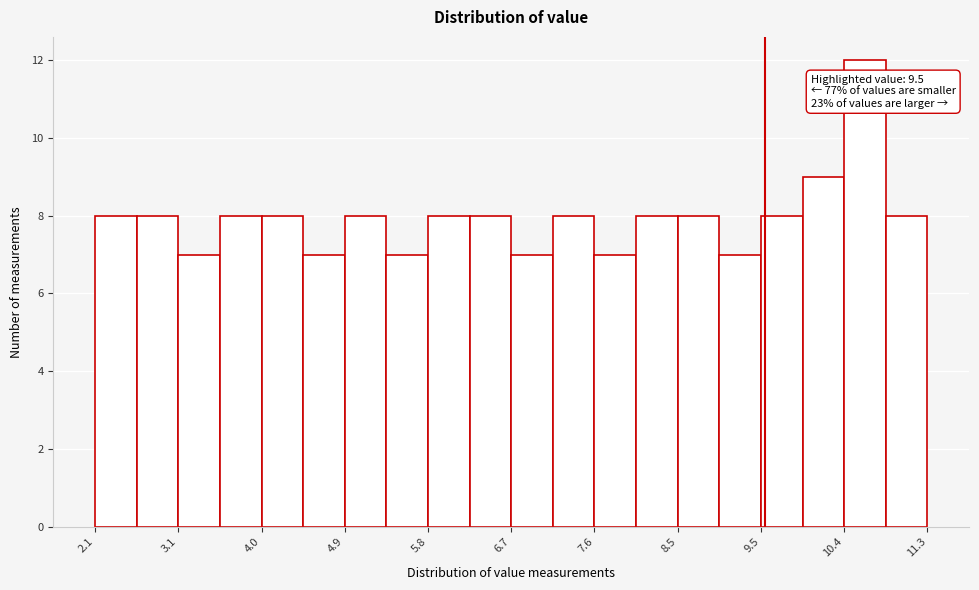

Which range on the x-axis has the tallest bar?

10.4 to 10.8